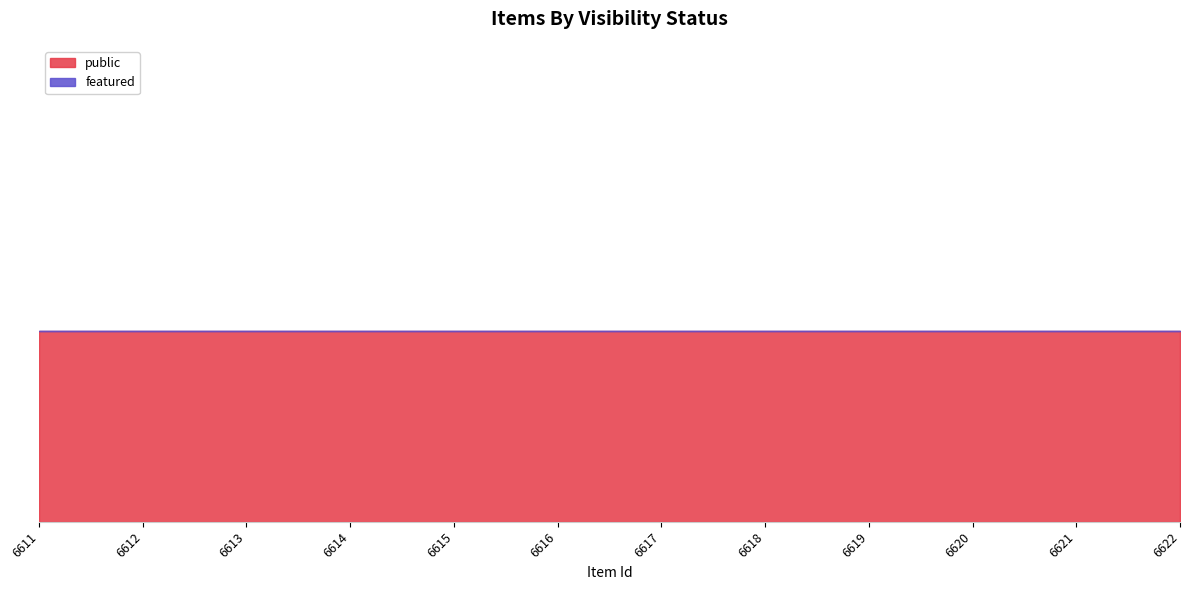

True or false: public and featured intersect in this chart.

False